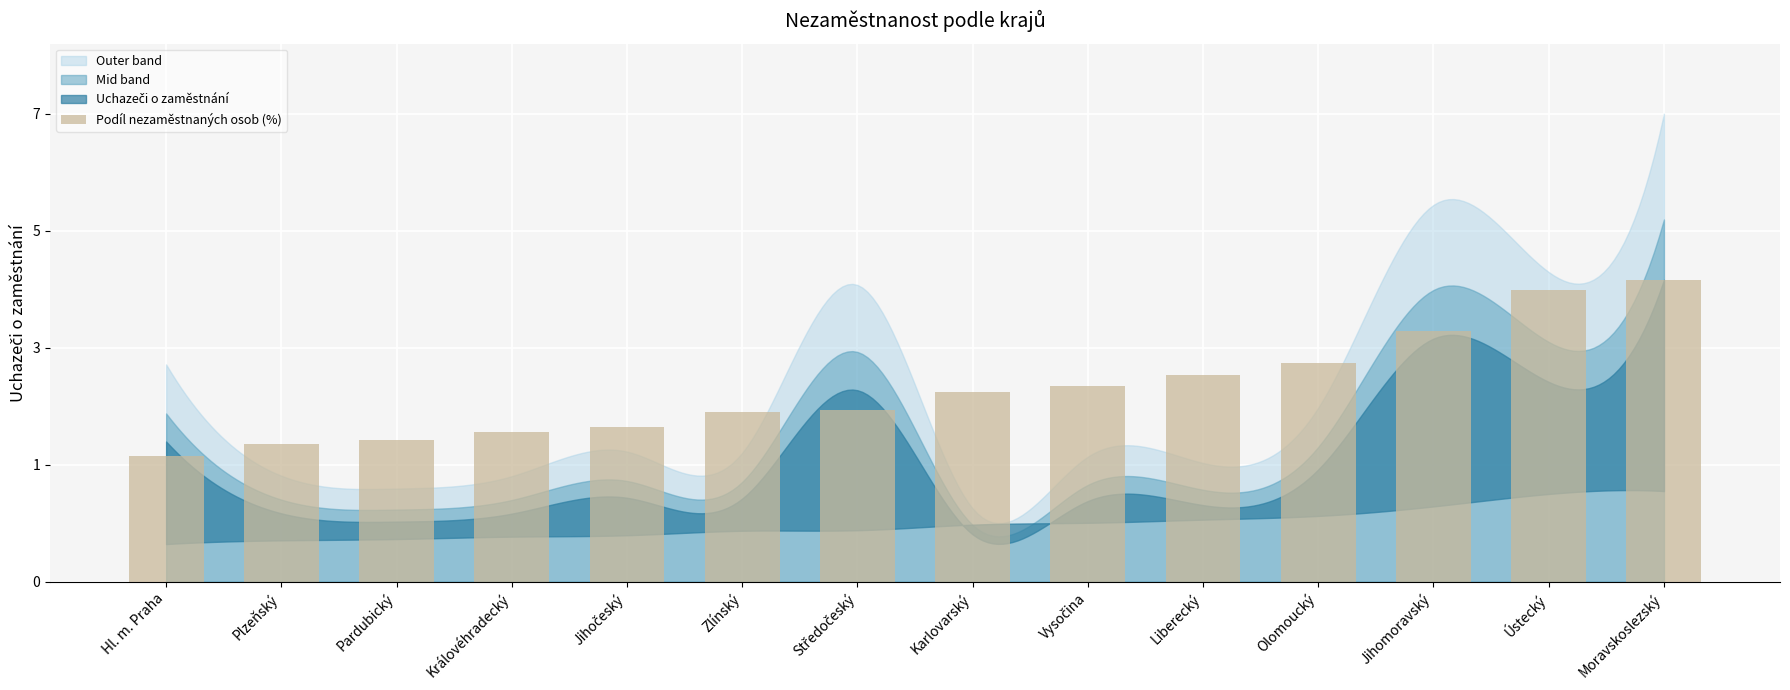

What is the sum of the values at Jihočeský and Pardubický?

39082.8